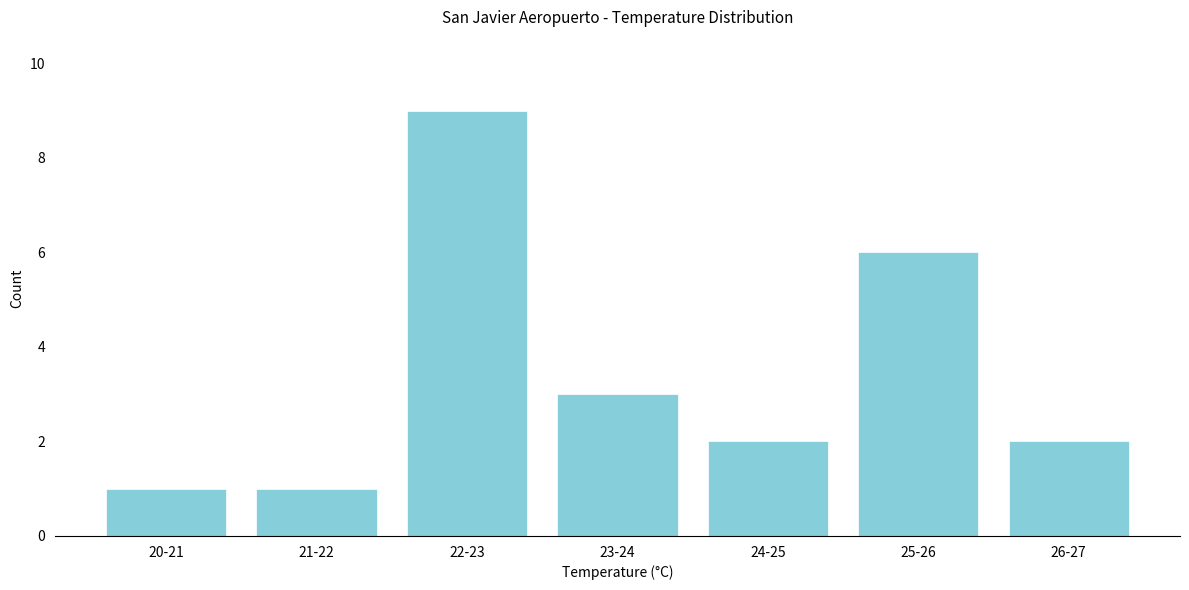

Reading left to right, list all the values displayed in this chart.

1	1	9	3	2	6	2